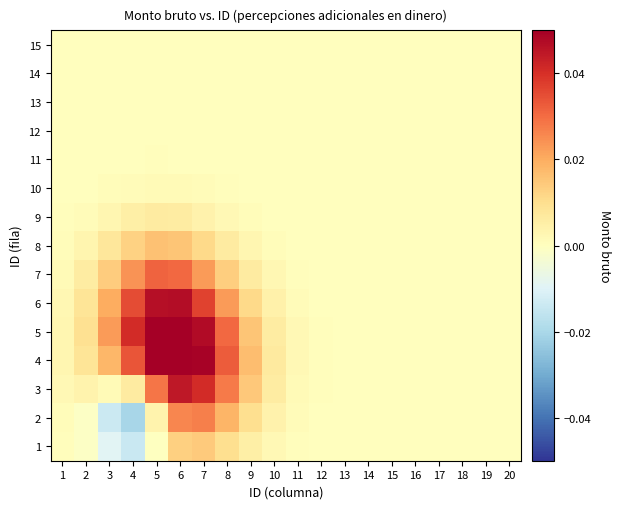

Reading left to right, list all the values displayed in this chart.

1: 1=0.0	2=-0.0	3=-0.0	4=-0.0	5=-0.0	6=0.0	7=0.0	8=0.0	9=0.0	10=0.0	11=0.0	12=0.0	13=0.0	14=0.0	15=0.0	16=0.0	17=0.0	18=0.0	19=0.0	20=0.0
2: 1=0.0	2=-0.0	3=-0.0	4=-0.0	5=0.0	6=0.0	7=0.0	8=0.0	9=0.0	10=0.0	11=0.0	12=0.0	13=0.0	14=0.0	15=0.0	16=0.0	17=0.0	18=0.0	19=0.0	20=0.0
3: 1=0.0	2=0.0	3=0.0	4=0.0	5=0.0	6=0.0	7=0.0	8=0.0	9=0.0	10=0.0	11=0.0	12=0.0	13=0.0	14=0.0	15=0.0	16=0.0	17=0.0	18=0.0	19=0.0	20=0.0
4: 1=0.0	2=0.0	3=0.0	4=0.0	5=0.1	6=0.1	7=0.0	8=0.0	9=0.0	10=0.0	11=0.0	12=0.0	13=0.0	14=0.0	15=0.0	16=0.0	17=0.0	18=0.0	19=0.0	20=0.0
5: 1=0.0	2=0.0	3=0.0	4=0.0	5=0.1	6=0.1	7=0.0	8=0.0	9=0.0	10=0.0	11=0.0	12=0.0	13=0.0	14=0.0	15=0.0	16=0.0	17=0.0	18=0.0	19=0.0	20=0.0
6: 1=0.0	2=0.0	3=0.0	4=0.0	5=0.0	6=0.0	7=0.0	8=0.0	9=0.0	10=0.0	11=0.0	12=0.0	13=0.0	14=0.0	15=0.0	16=0.0	17=0.0	18=0.0	19=0.0	20=0.0
7: 1=0.0	2=0.0	3=0.0	4=0.0	5=0.0	6=0.0	7=0.0	8=0.0	9=0.0	10=0.0	11=0.0	12=0.0	13=0.0	14=0.0	15=0.0	16=0.0	17=0.0	18=0.0	19=0.0	20=0.0
8: 1=0.0	2=0.0	3=0.0	4=0.0	5=0.0	6=0.0	7=0.0	8=0.0	9=0.0	10=0.0	11=0.0	12=0.0	13=0.0	14=0.0	15=0.0	16=0.0	17=0.0	18=0.0	19=0.0	20=0.0
9: 1=0.0	2=0.0	3=0.0	4=0.0	5=0.0	6=0.0	7=0.0	8=0.0	9=0.0	10=0.0	11=0.0	12=0.0	13=0.0	14=0.0	15=0.0	16=0.0	17=0.0	18=0.0	19=0.0	20=0.0
10: 1=0.0	2=0.0	3=0.0	4=0.0	5=0.0	6=0.0	7=0.0	8=0.0	9=0.0	10=0.0	11=0.0	12=0.0	13=0.0	14=0.0	15=0.0	16=0.0	17=0.0	18=0.0	19=0.0	20=0.0
11: 1=0.0	2=0.0	3=0.0	4=0.0	5=0.0	6=0.0	7=0.0	8=0.0	9=0.0	10=0.0	11=0.0	12=0.0	13=0.0	14=0.0	15=0.0	16=0.0	17=0.0	18=0.0	19=0.0	20=0.0
12: 1=0.0	2=0.0	3=0.0	4=0.0	5=0.0	6=0.0	7=0.0	8=0.0	9=0.0	10=0.0	11=0.0	12=0.0	13=0.0	14=0.0	15=0.0	16=0.0	17=0.0	18=0.0	19=0.0	20=0.0
13: 1=0.0	2=0.0	3=0.0	4=0.0	5=0.0	6=0.0	7=0.0	8=0.0	9=0.0	10=0.0	11=0.0	12=0.0	13=0.0	14=0.0	15=0.0	16=0.0	17=0.0	18=0.0	19=0.0	20=0.0
14: 1=0.0	2=0.0	3=0.0	4=0.0	5=0.0	6=0.0	7=0.0	8=0.0	9=0.0	10=0.0	11=0.0	12=0.0	13=0.0	14=0.0	15=0.0	16=0.0	17=0.0	18=0.0	19=0.0	20=0.0
15: 1=0.0	2=0.0	3=0.0	4=0.0	5=0.0	6=0.0	7=0.0	8=0.0	9=0.0	10=0.0	11=0.0	12=0.0	13=0.0	14=0.0	15=0.0	16=0.0	17=0.0	18=0.0	19=0.0	20=0.0